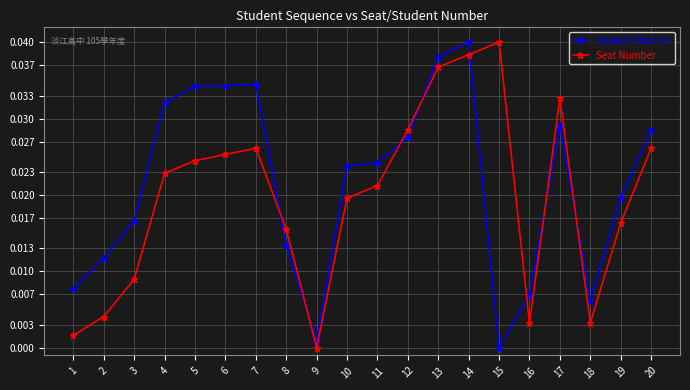

Rank the series at 8 from highest to lowest value.

Seat Number, Student Number